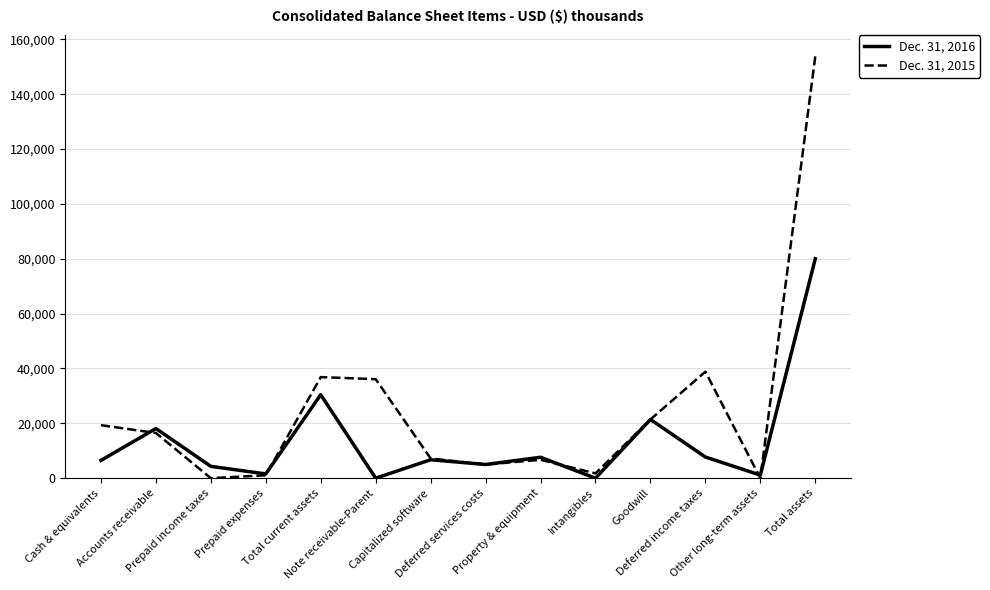

List the series in order of their peak value, lowest first.

Dec. 31, 2016, Dec. 31, 2015